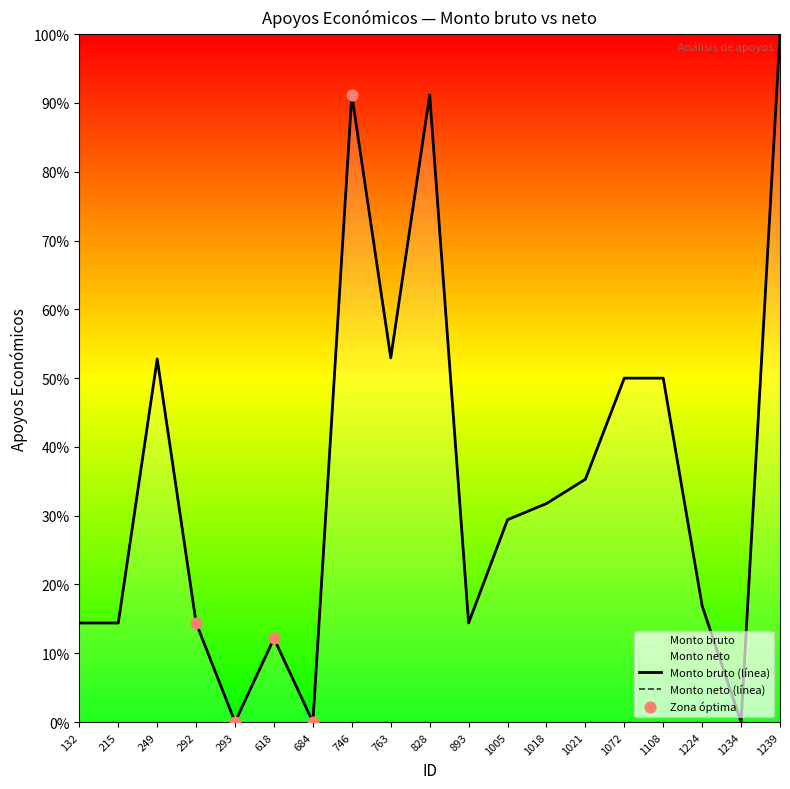

Which series contains the lowest Y value?

Monto bruto